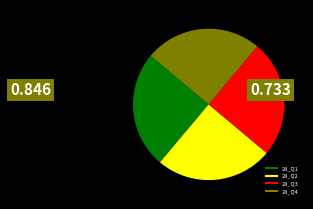

Is there any slice that represents more than half of the pie?

No